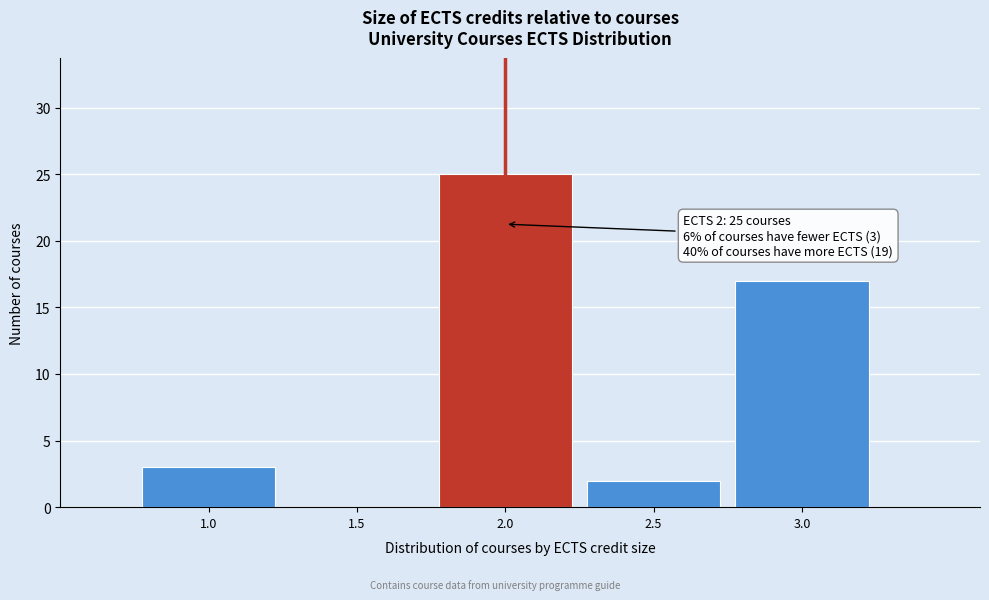

Reading right to left, transcribe all the data shown in this chart.

3.0=17	2.5=2	2.0=25	1.5=0	1.0=3